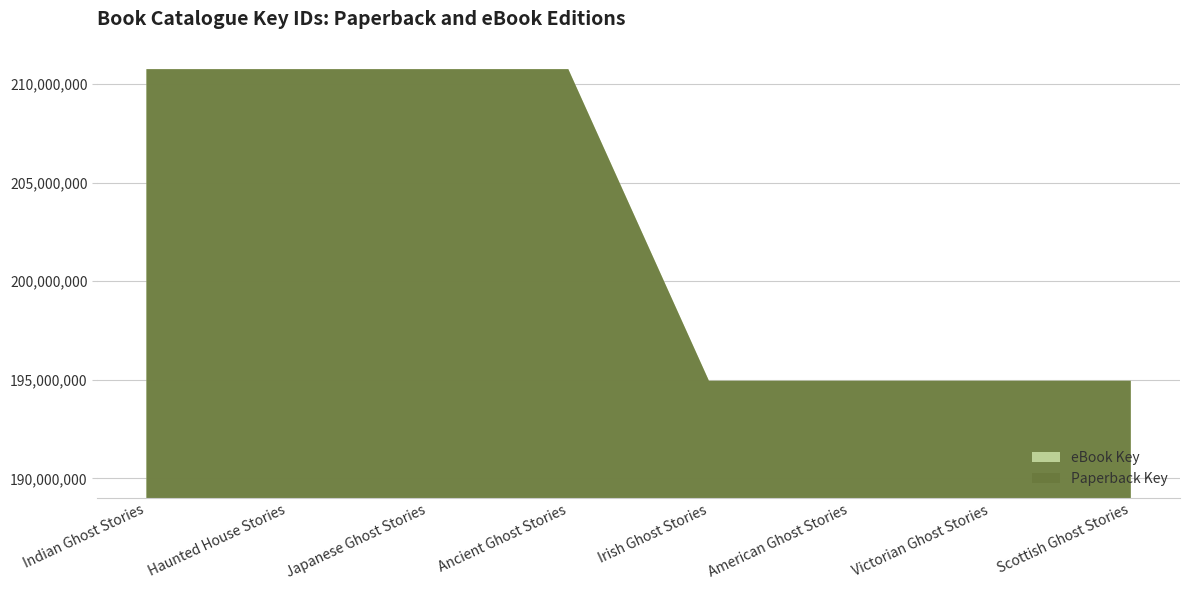

At which category does eBook Key reach its first local valley?

Japanese Ghost Stories